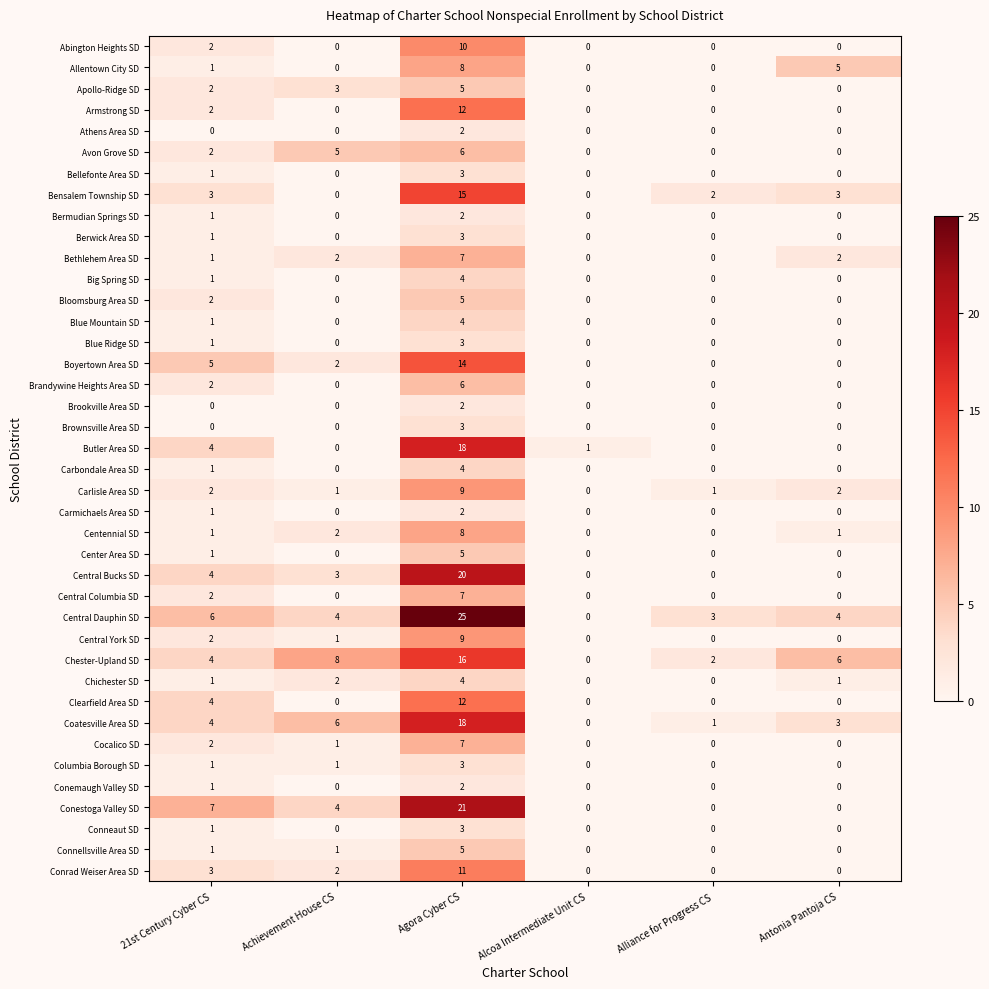

Count the number of data series in this chart.

40